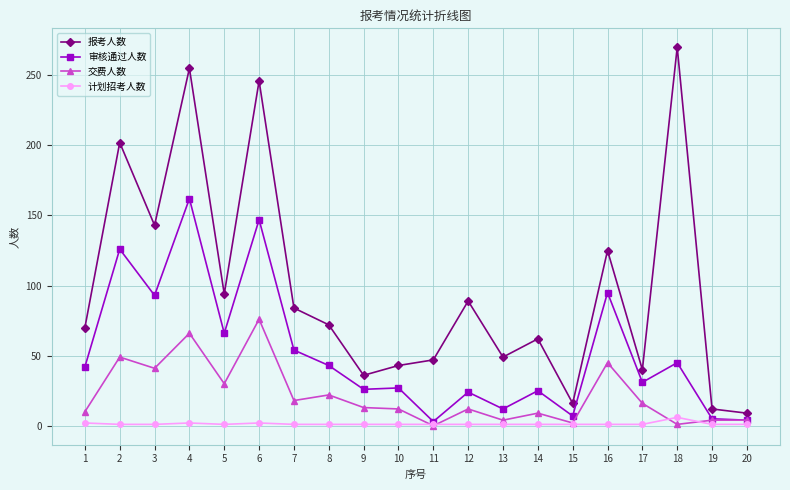

Where is the first local minimum for 报考人数?

3